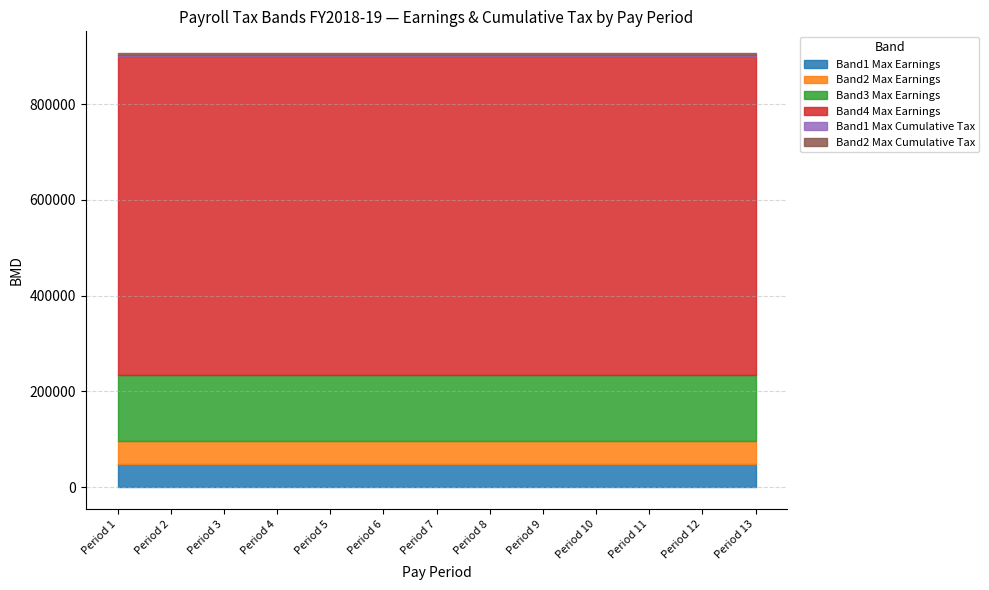

True or false: Band2 Max Earnings has more than 1 points higher than both neighbors.

False